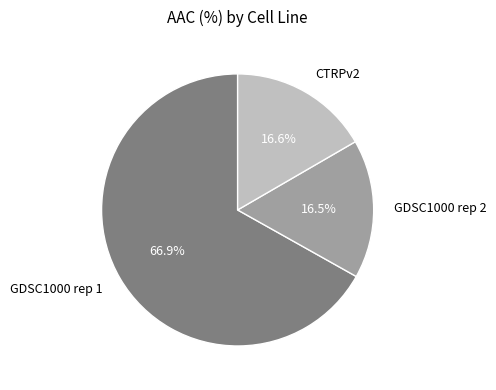

What is the largest slice in the pie chart?

GDSC1000 rep 1